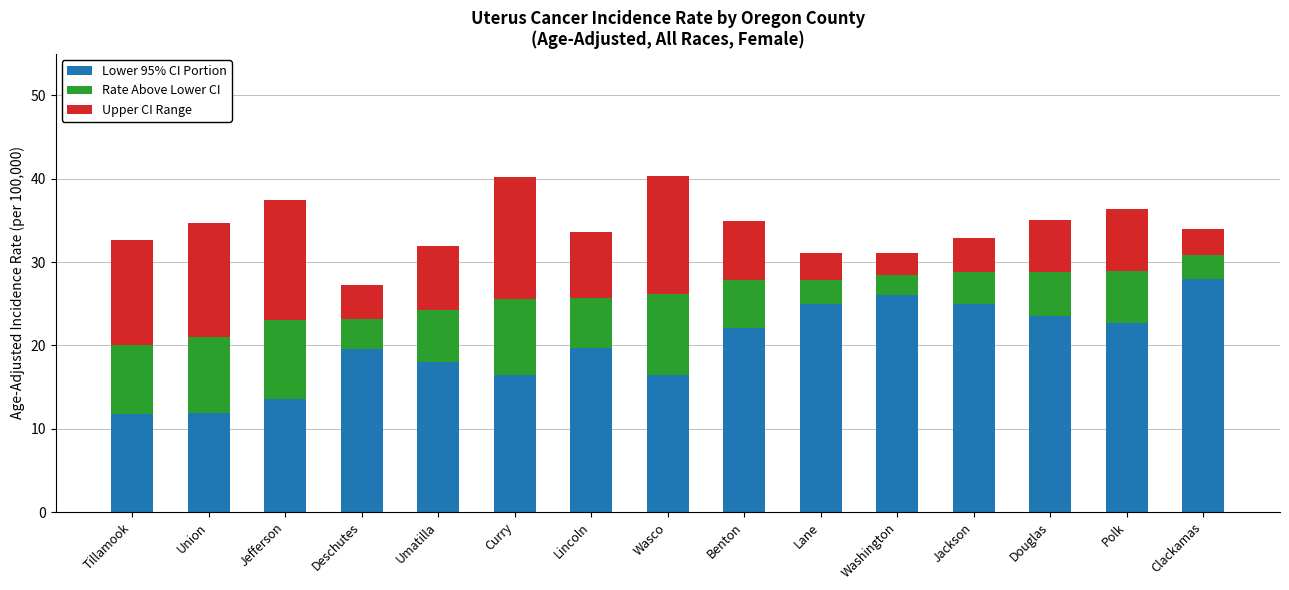

What is the lowest value of the Lower 95% CI Portion series?

11.8